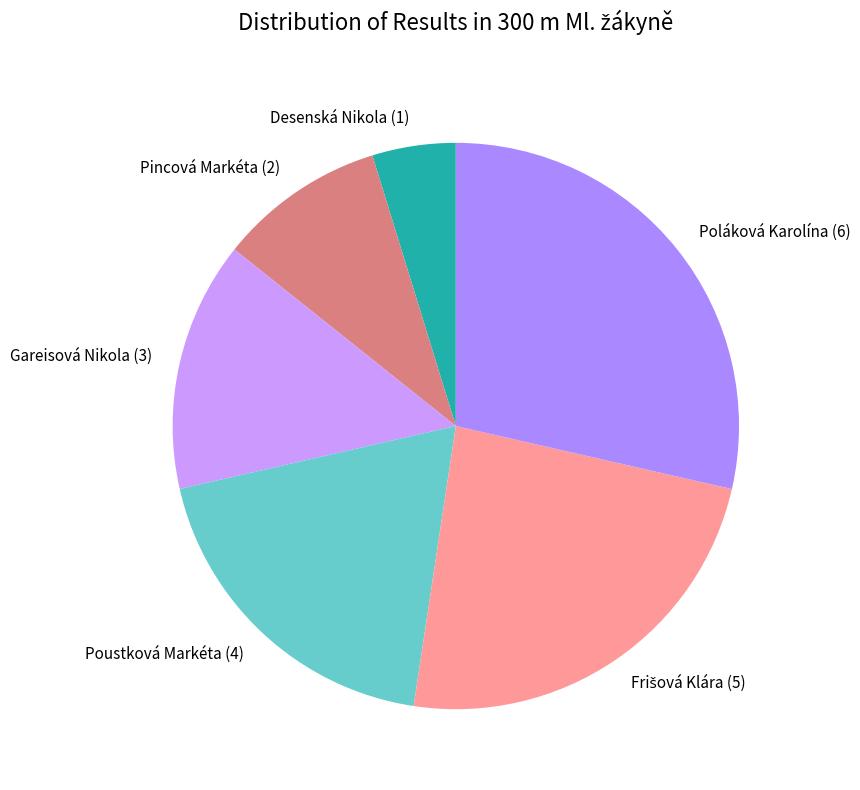

Which category has the smallest portion of the pie?

Desenská Nikola